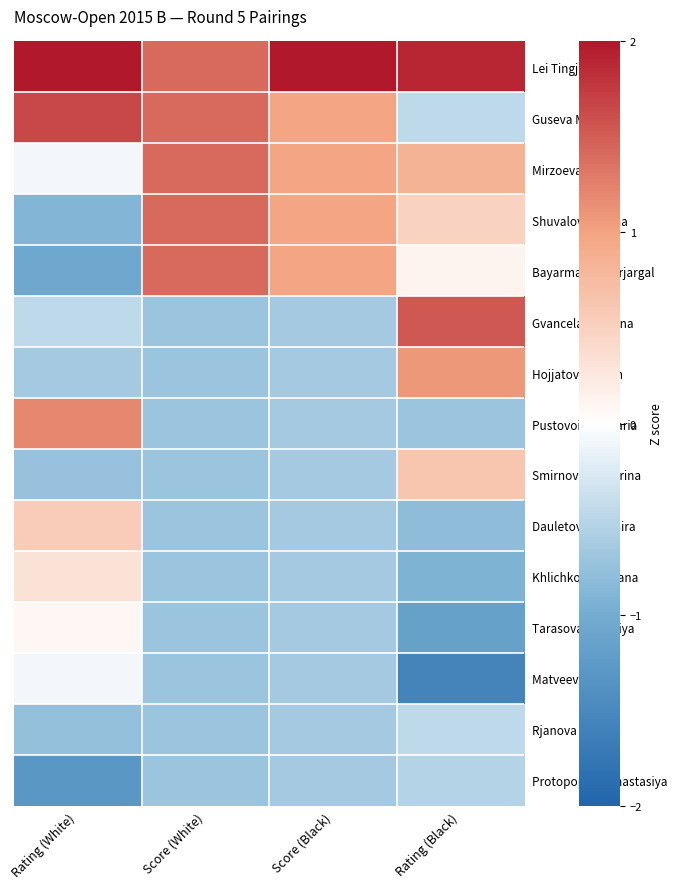

Reading left to right, extract all data points from this chart.

Lei Tingjie: Rating (White)=2.3	Score (White)=1.4	Score (Black)=2.6	Rating (Black)=1.9
Guseva Marina: Rating (White)=1.6	Score (White)=1.4	Score (Black)=1.0	Rating (Black)=-0.5
Mirzoeva Elmira: Rating (White)=-0.1	Score (White)=1.4	Score (Black)=1.0	Rating (Black)=0.8
Shuvalova Polina: Rating (White)=-0.9	Score (White)=1.4	Score (Black)=1.0	Rating (Black)=0.5
Bayarmaa Bayarjargal: Rating (White)=-1.1	Score (White)=1.4	Score (Black)=1.0	Rating (Black)=0.1
Gvanceladze Anna: Rating (White)=-0.5	Score (White)=-0.7	Score (Black)=-0.7	Rating (Black)=1.5
Hojjatova Aydan: Rating (White)=-0.6	Score (White)=-0.7	Score (Black)=-0.7	Rating (Black)=1.1
Pustovoitova Daria: Rating (White)=1.2	Score (White)=-0.7	Score (Black)=-0.7	Rating (Black)=-0.7
Smirnova Ekaterina: Rating (White)=-0.7	Score (White)=-0.7	Score (Black)=-0.7	Rating (Black)=0.6
Dauletova Gulmira: Rating (White)=0.6	Score (White)=-0.7	Score (Black)=-0.7	Rating (Black)=-0.8
Khlichkova Tatiana: Rating (White)=0.3	Score (White)=-0.7	Score (Black)=-0.7	Rating (Black)=-0.9
Tarasova Viktoriya: Rating (White)=0.1	Score (White)=-0.7	Score (Black)=-0.7	Rating (Black)=-1.2
Matveeva Olga: Rating (White)=-0.1	Score (White)=-0.7	Score (Black)=-0.7	Rating (Black)=-1.6
Rjanova Valery: Rating (White)=-0.8	Score (White)=-0.7	Score (Black)=-0.7	Rating (Black)=-0.5
Protopopova Anastasiya: Rating (White)=-1.3	Score (White)=-0.7	Score (Black)=-0.7	Rating (Black)=-0.5